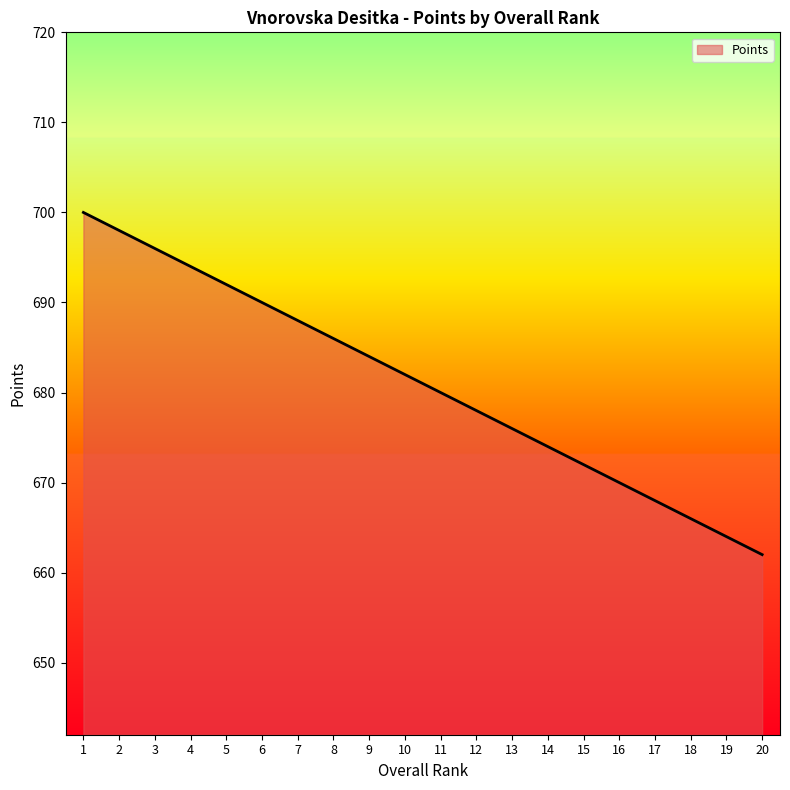

True or false: there are more than 0 points higher than both neighbors.

False